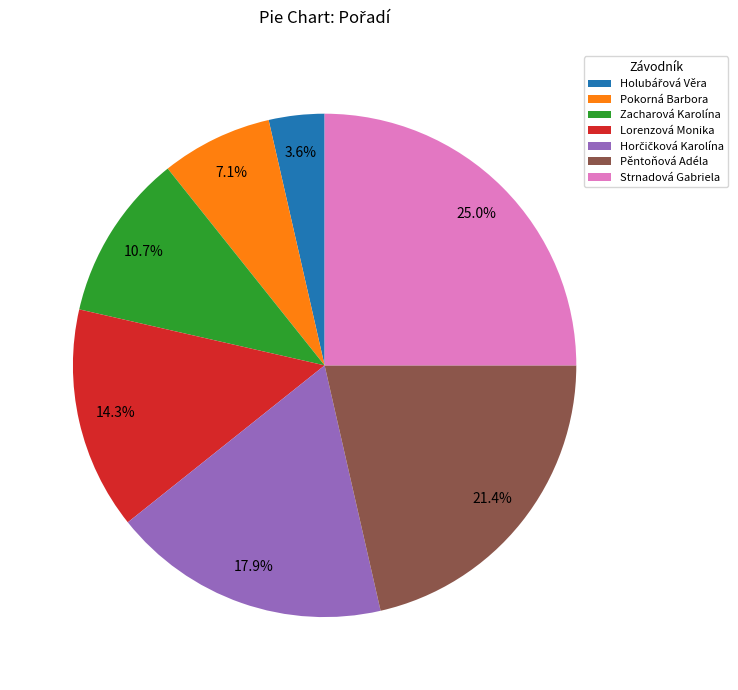

To the nearest percent, what is the difference between the Strnadová Gabriela and Pěntoňová Adéla slice percentages?

4%